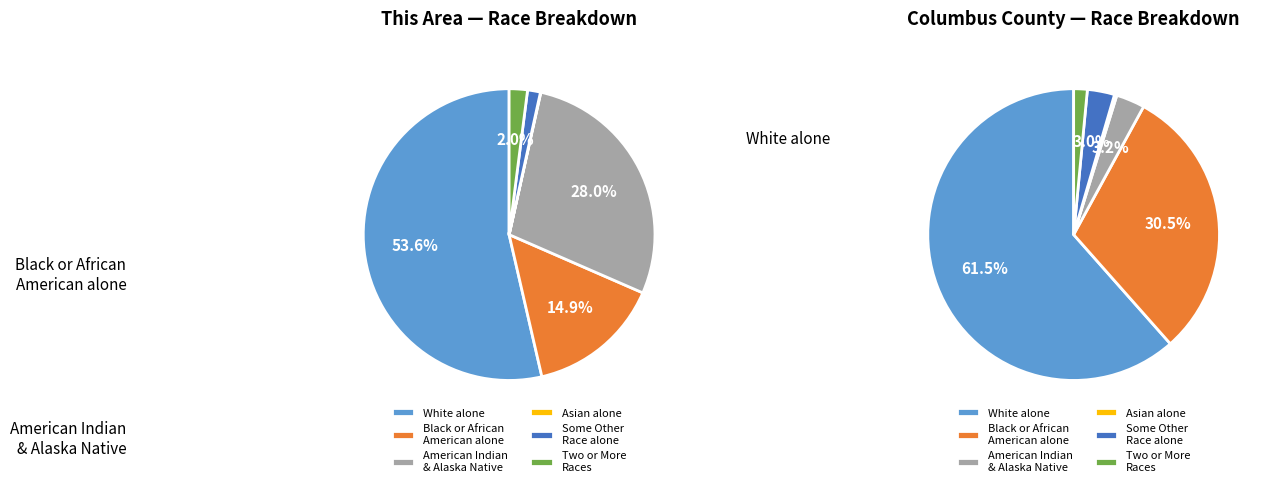

Which slice is the largest?

White alone